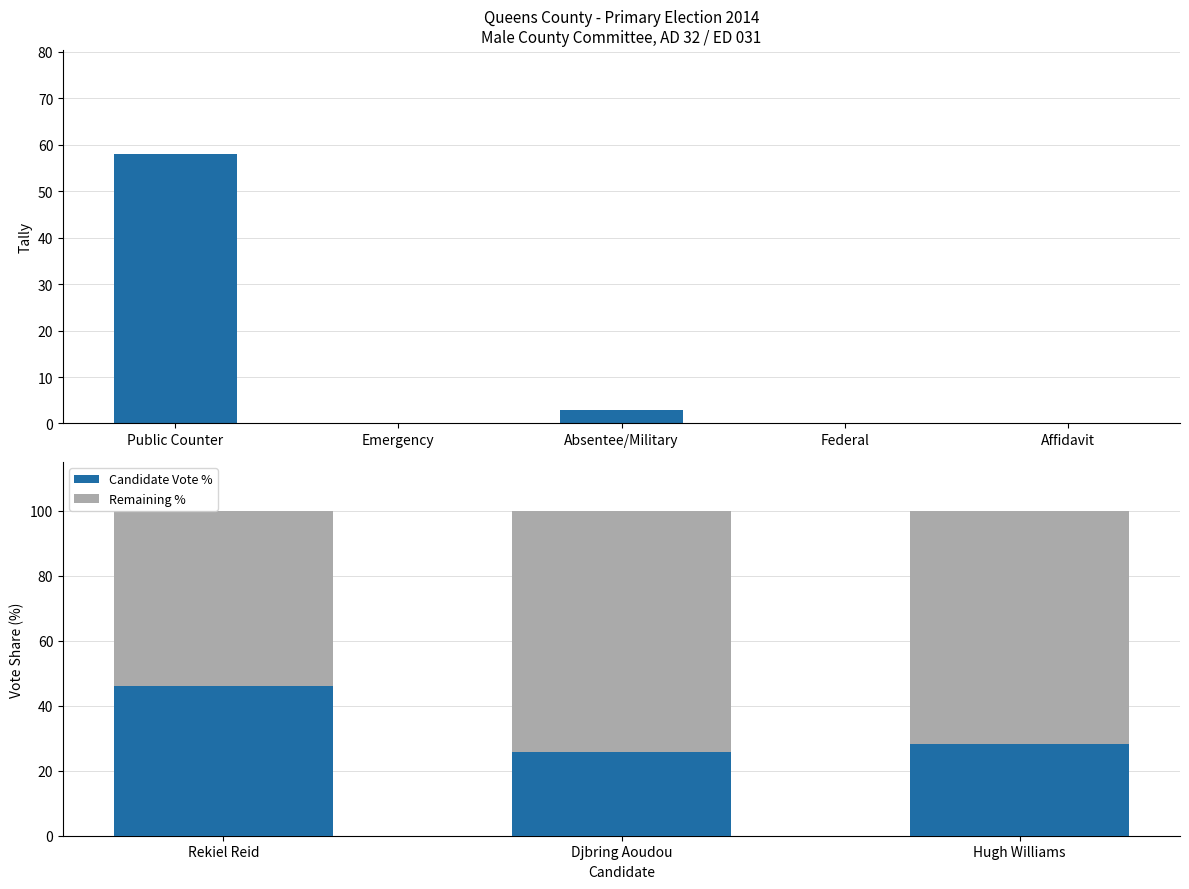

At which category is the sum across all series the highest?

Public Counter